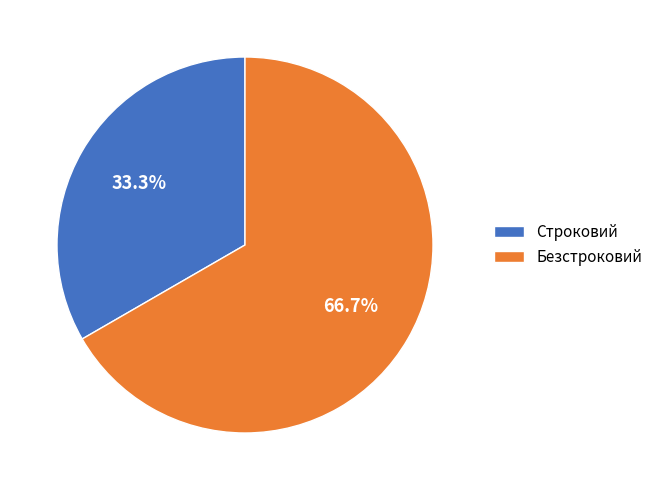

The Строковий slice represents 33% of the pie. True or false?

True